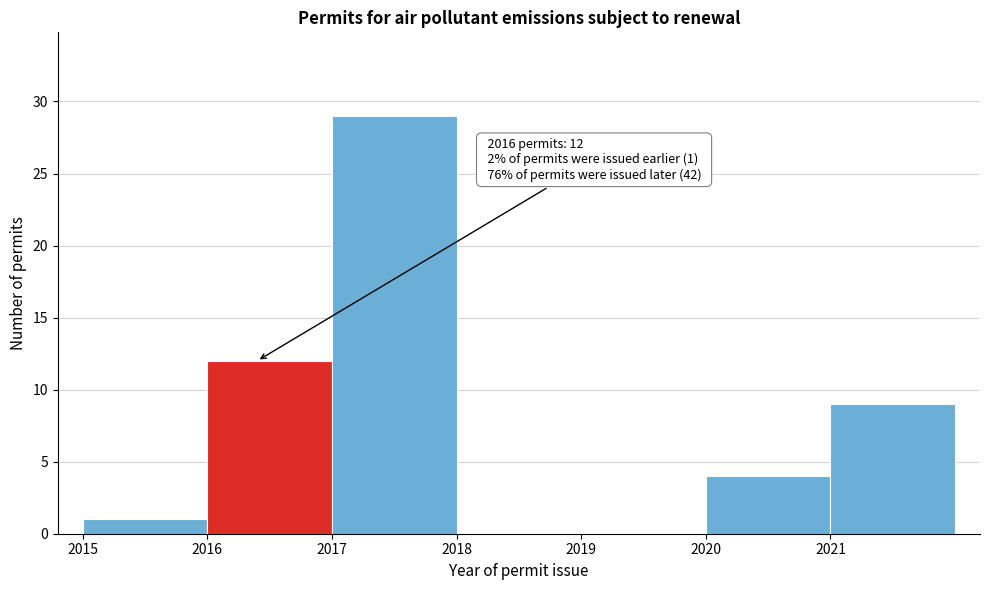

Which range on the x-axis has the tallest bar?

2017 to 2018